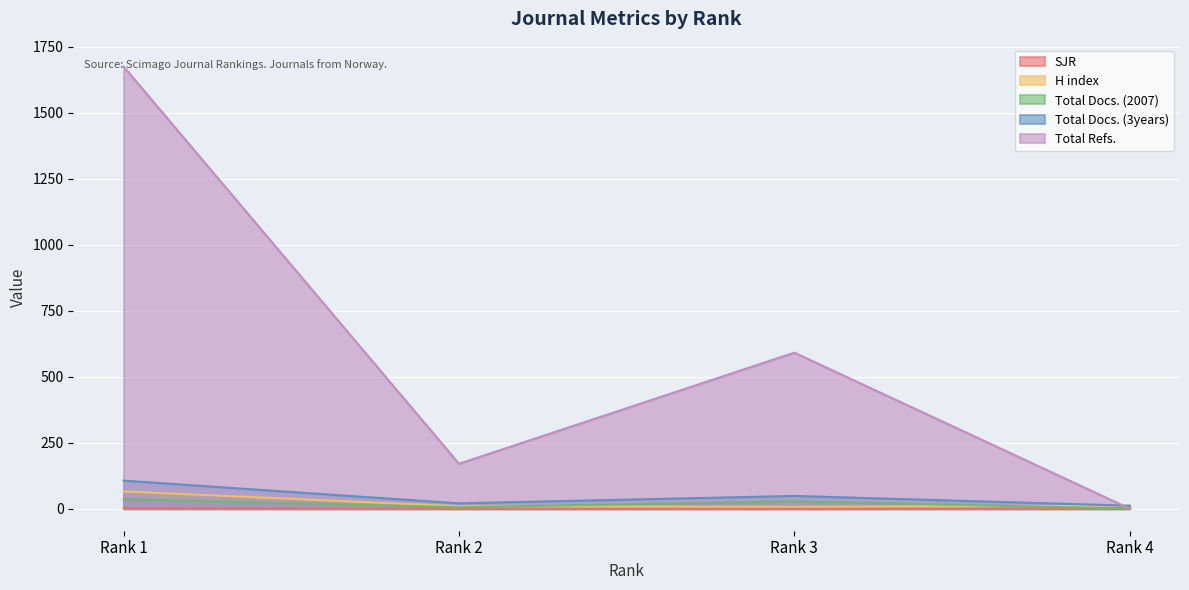

At Rank 1, list the series in order from largest to smallest.

Total Refs., Total Docs. (3years), H index, Total Docs. (2007), SJR